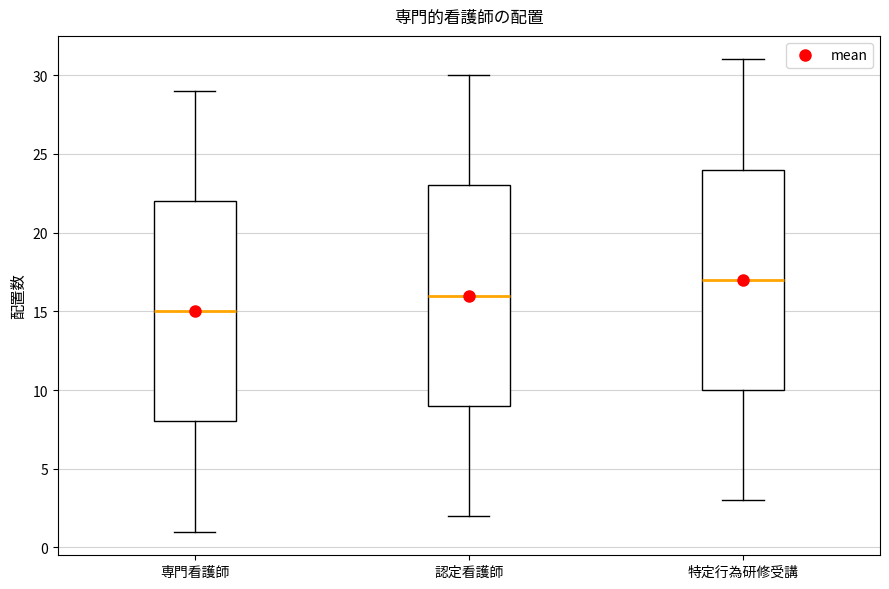

Which box has the highest median line?

特定行為研修受講